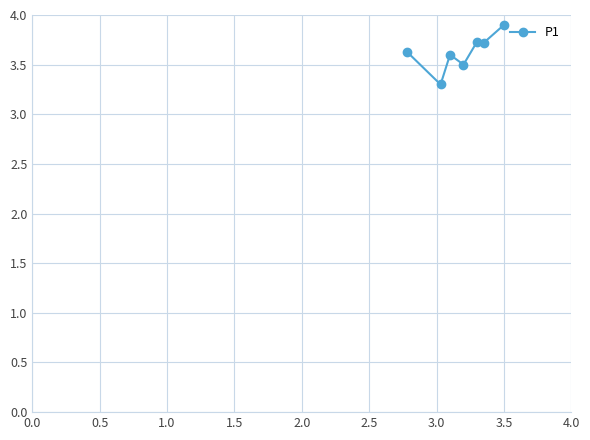

Reading left to right, what are all the values shown in this chart?

3.6	3.3	3.6	3.5	3.7	3.7	3.9